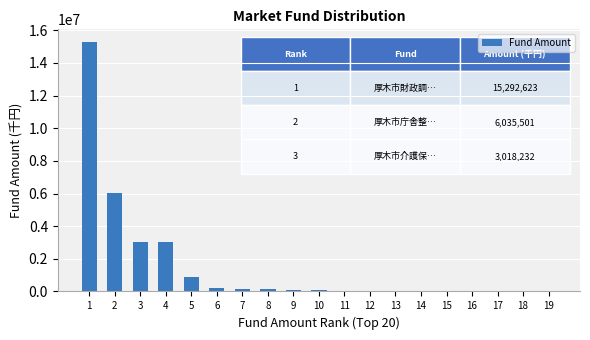

What is the maximum value shown in the chart?

15292623